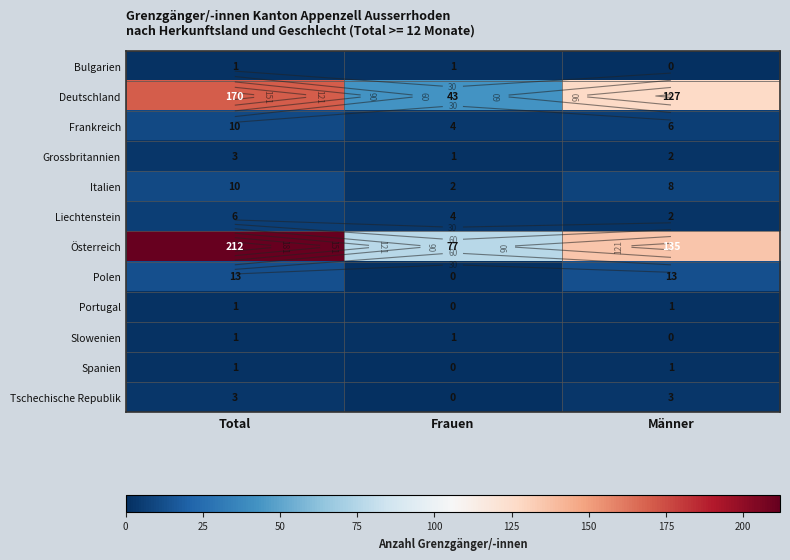

Is it true that Italien equals 10 at Total?

True